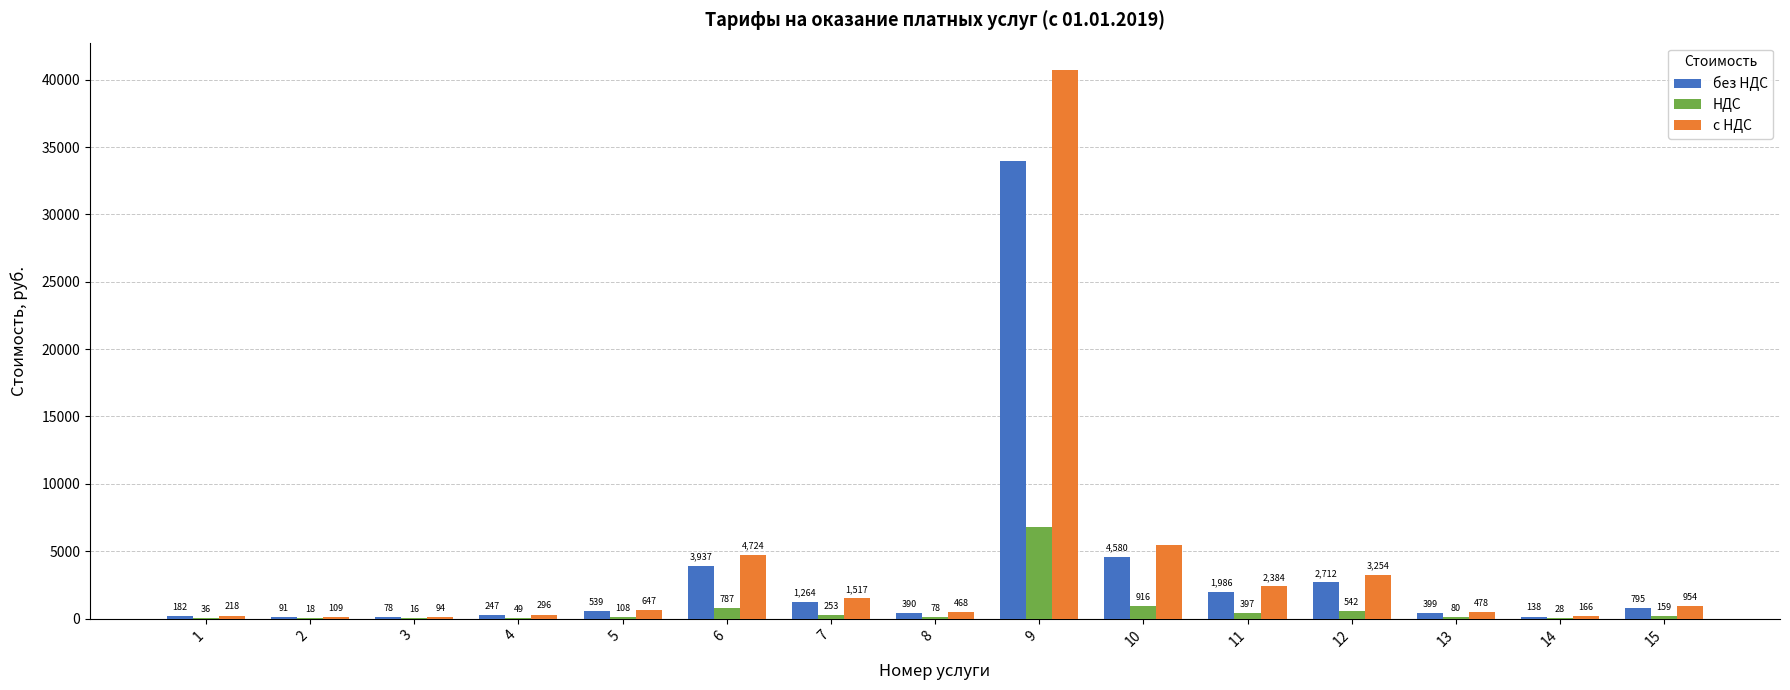

At which category is the sum across all series the highest?

9